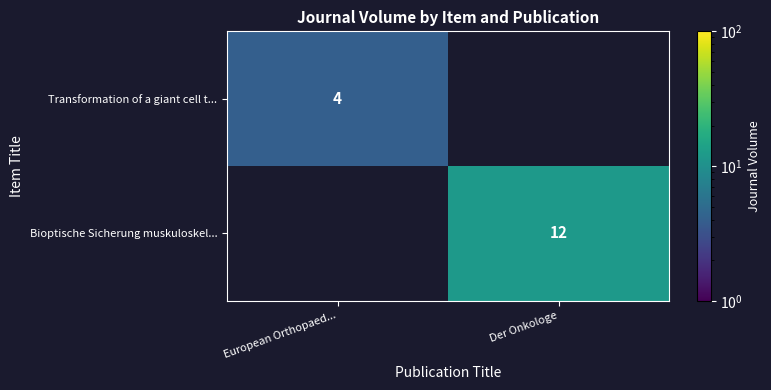

Between European Orthopaed... and Der Onkologe, which is larger?

Der Onkologe